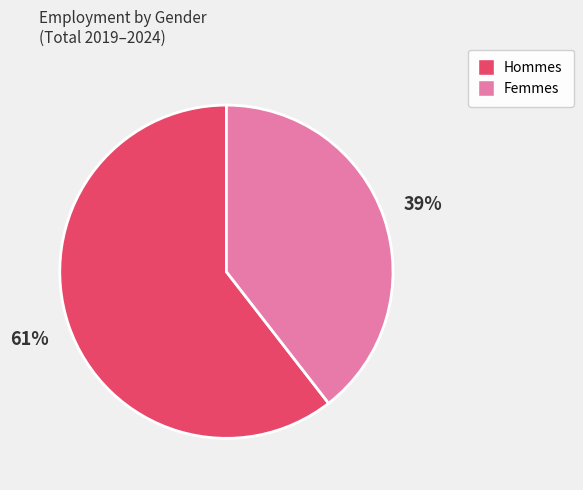

To the nearest percent, what is the average slice percentage?

50%